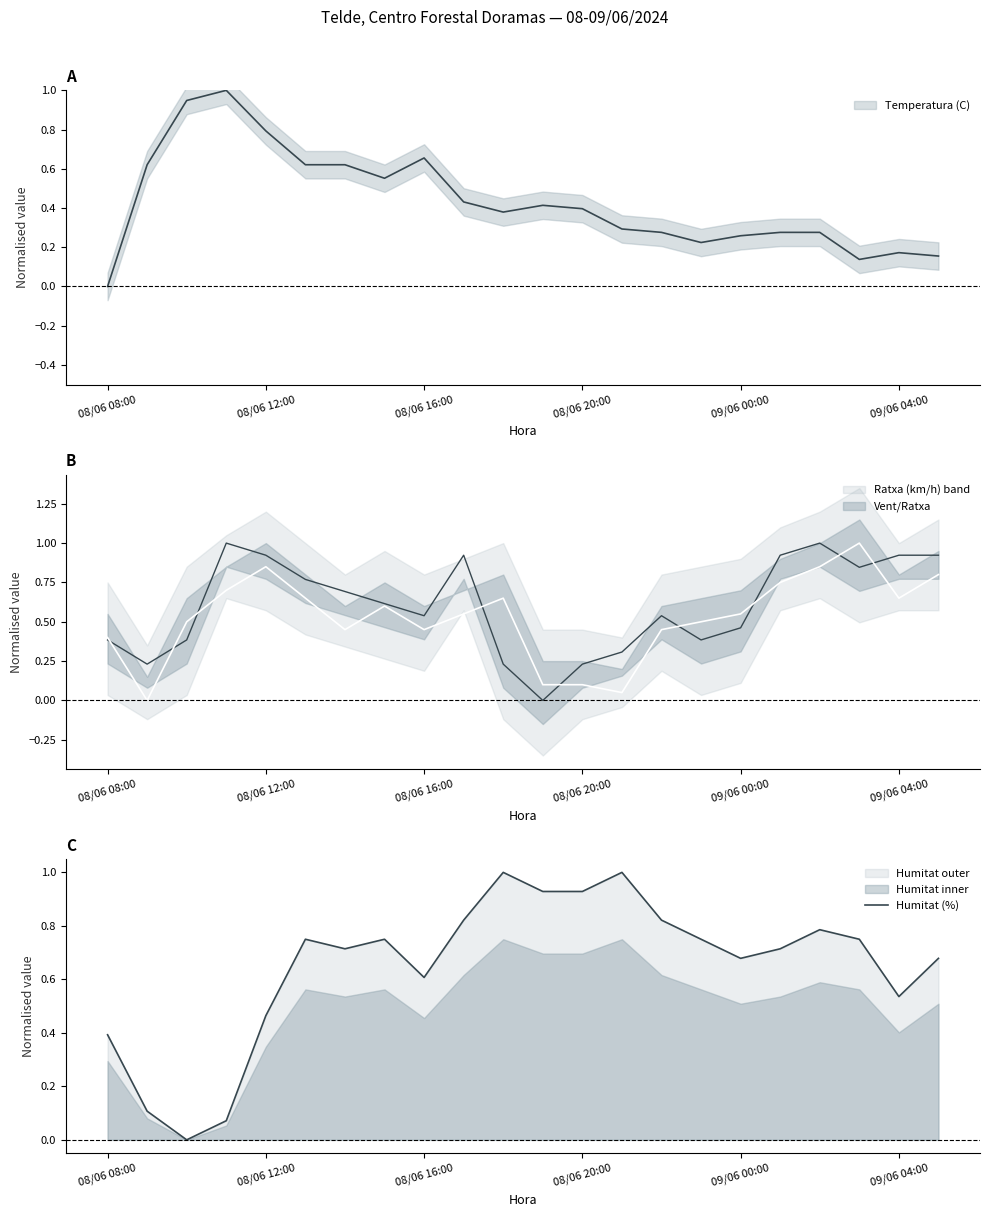

Reading right to left, list all the values displayed in this chart.

0.7	0.5	0.8	0.8	0.7	0.7	0.8	0.8	1.0	0.9	0.9	1.0	0.8	0.6	0.8	0.7	0.8	0.5	0.1	0.0	0.1	0.4